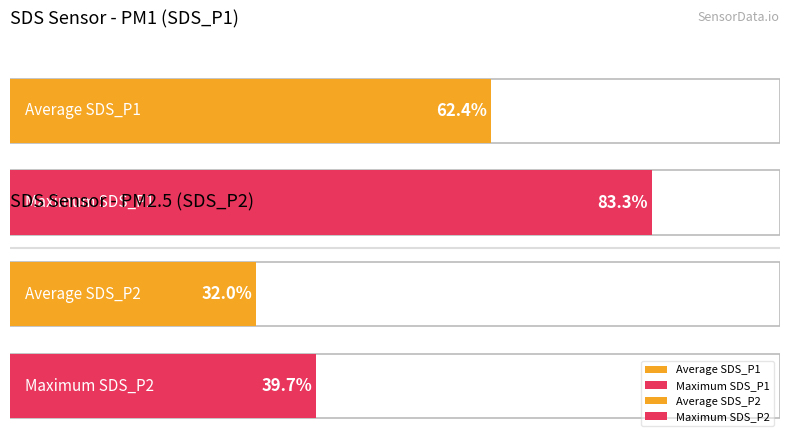

Rank the series by their maximum value, from lowest to highest.

SDS_P2, SDS_P1